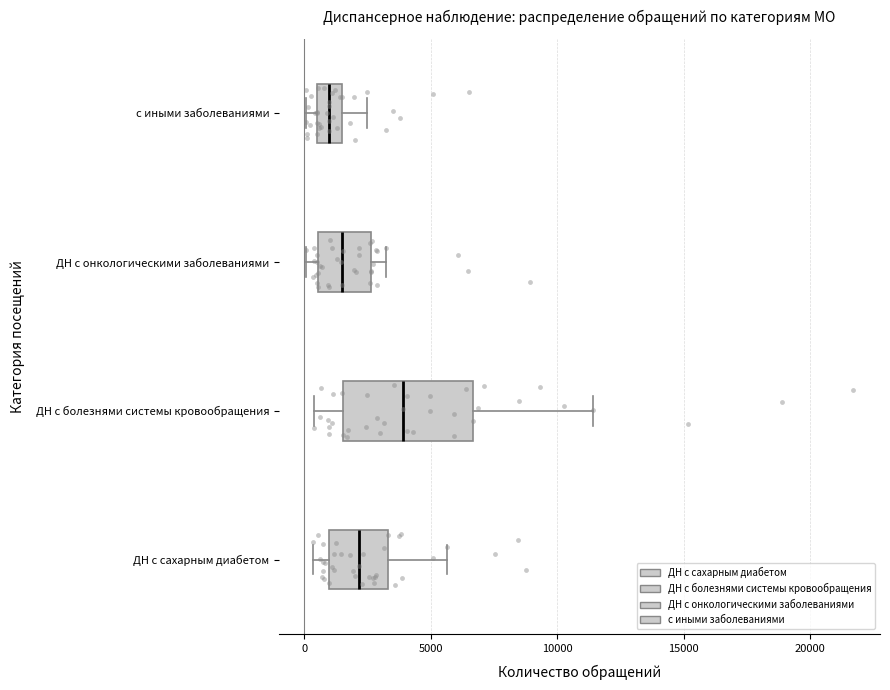

Which box is the widest, from its left edge to its right edge?

ДН с болезнями системы кровообращения